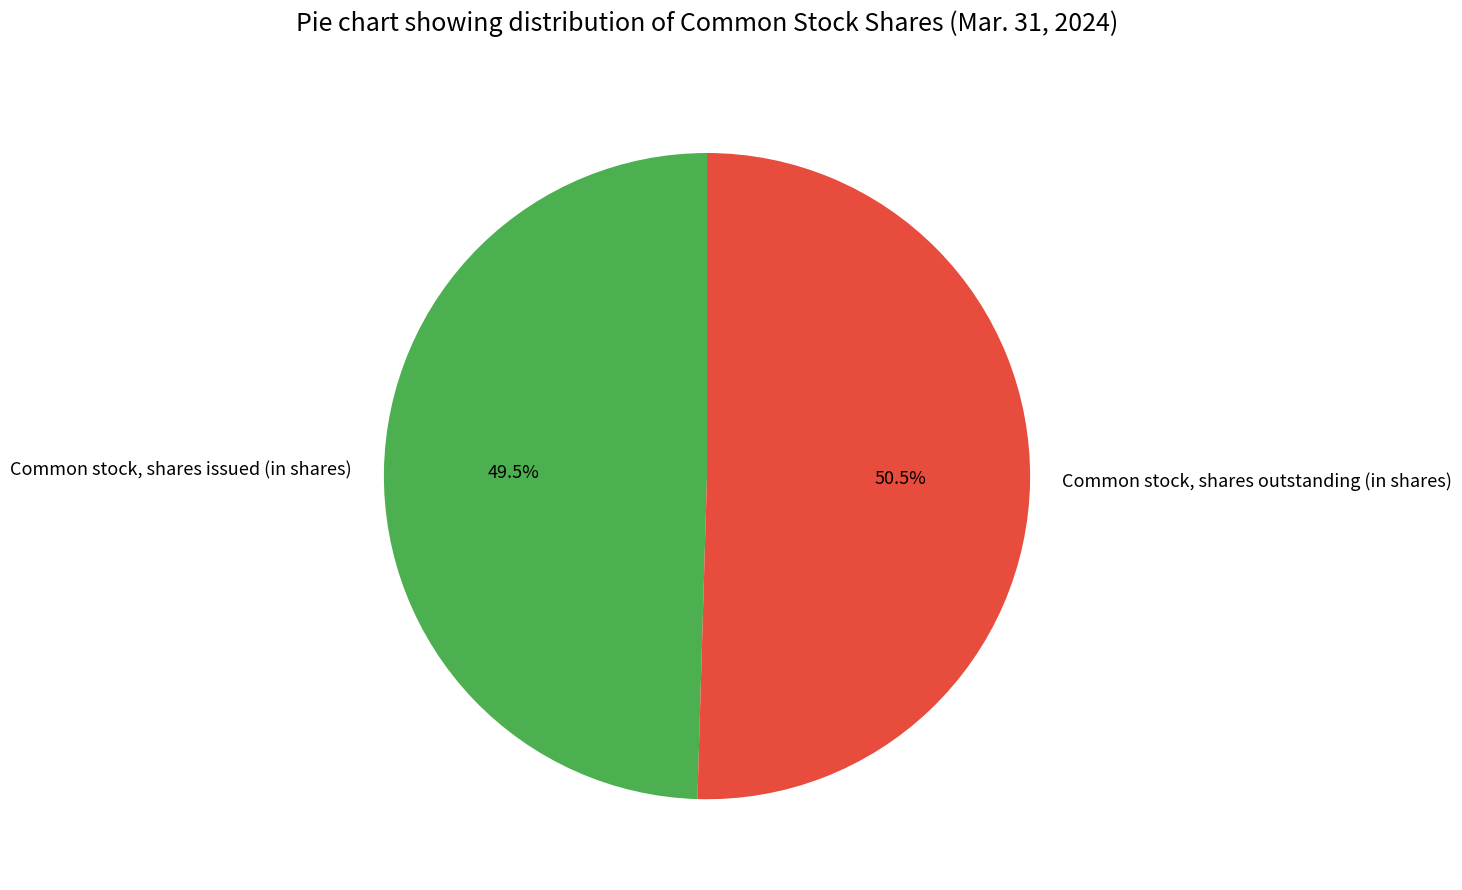

True or false: Common stock, shares outstanding (in shares) accounts for 65% of the total.

False